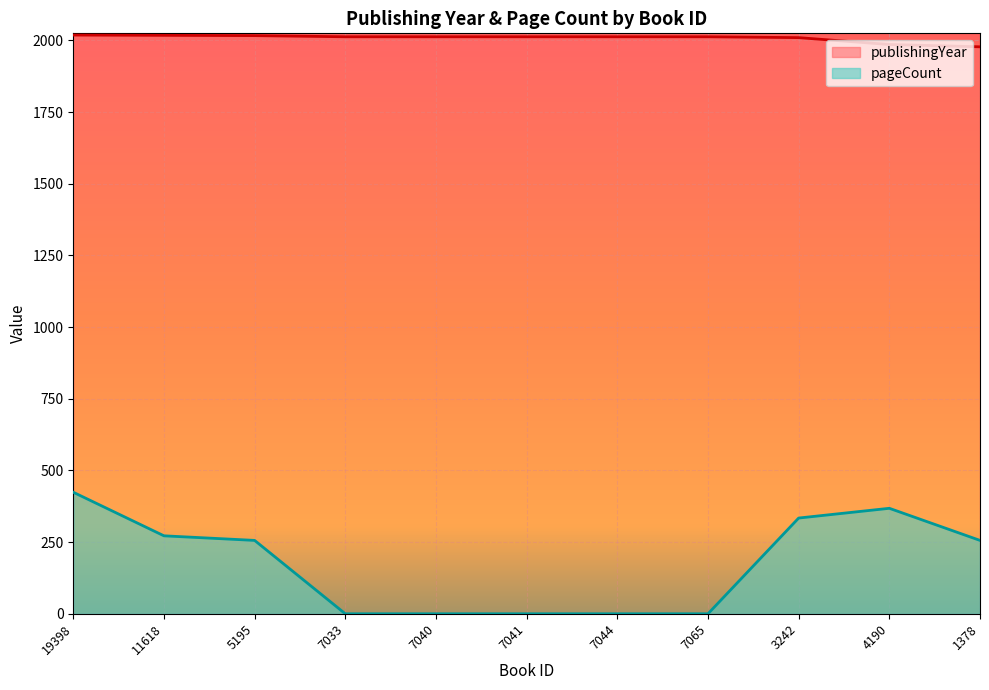

Rank the categories by publishingYear value from lowest to highest.

1378, 4190, 3242, 7033, 7040, 7041, 7044, 7065, 5195, 11618, 19398